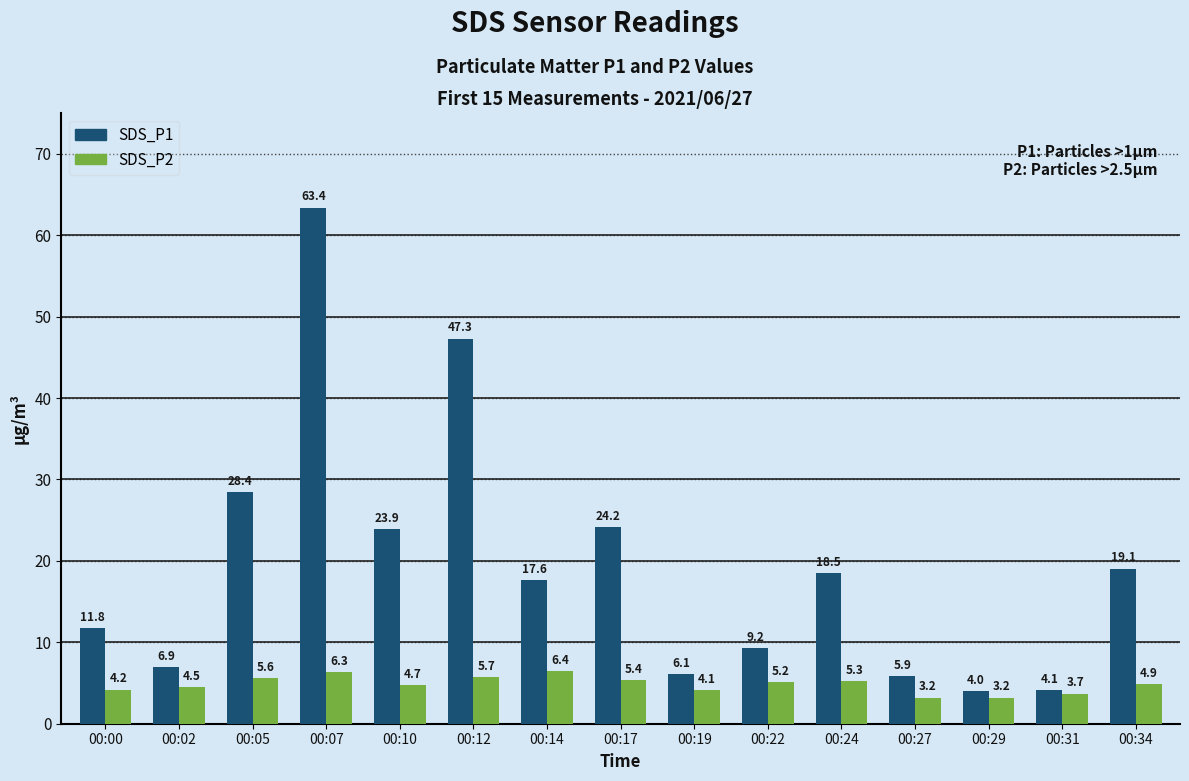

How many groups of bars are there?

15